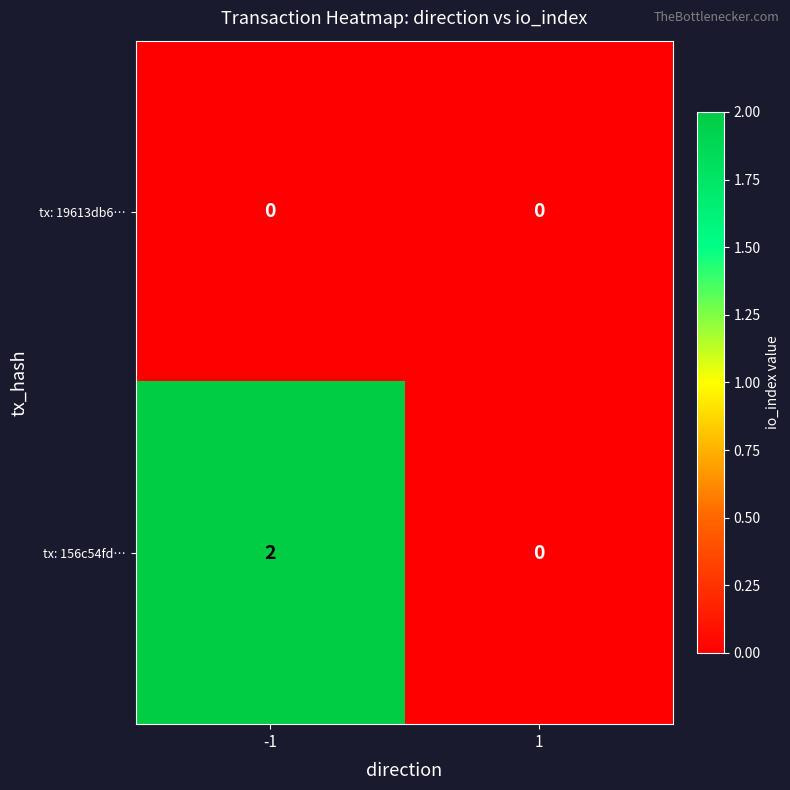

How many values in the tx: 156c54fd… series are below 2?

1